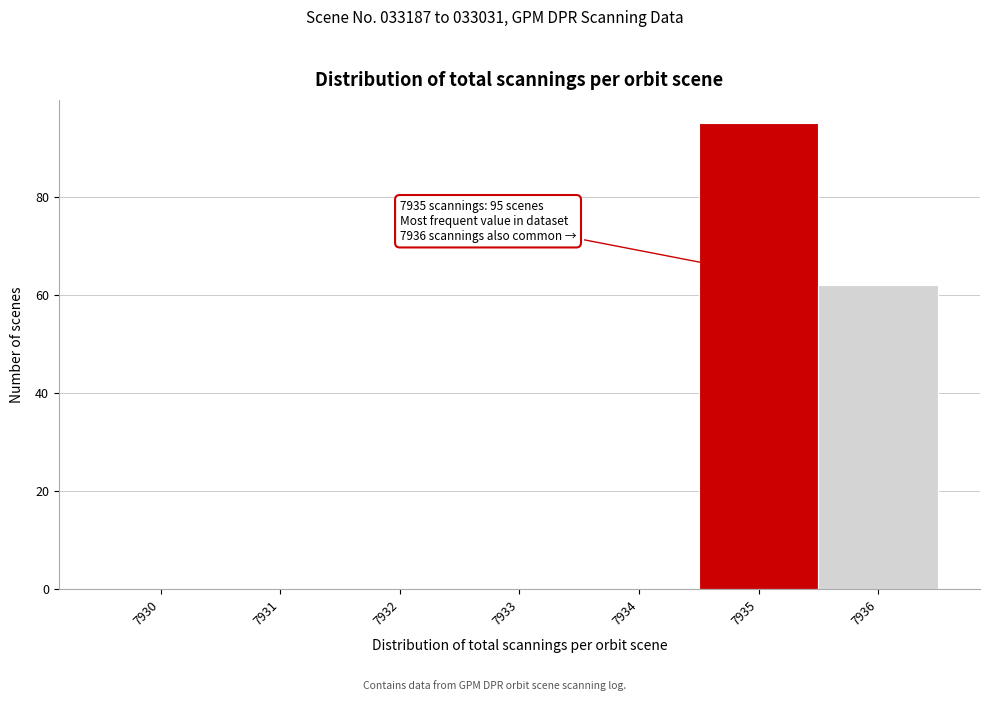

Reading left to right, extract all data points from this chart.

7930=0	7931=0	7932=0	7933=0	7934=0	7935=95	7936=62